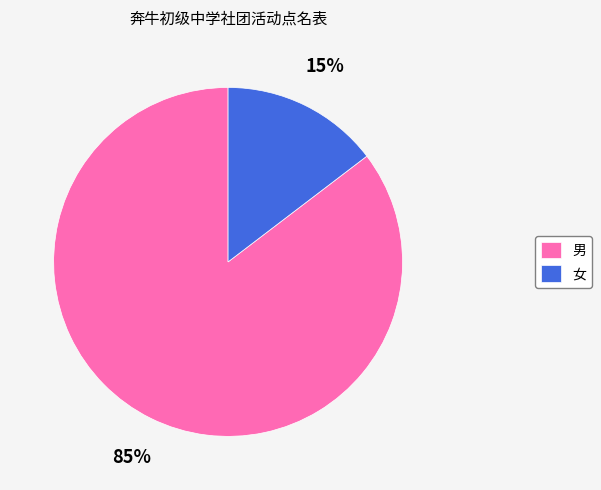

Is there any slice that represents more than half of the pie?

Yes